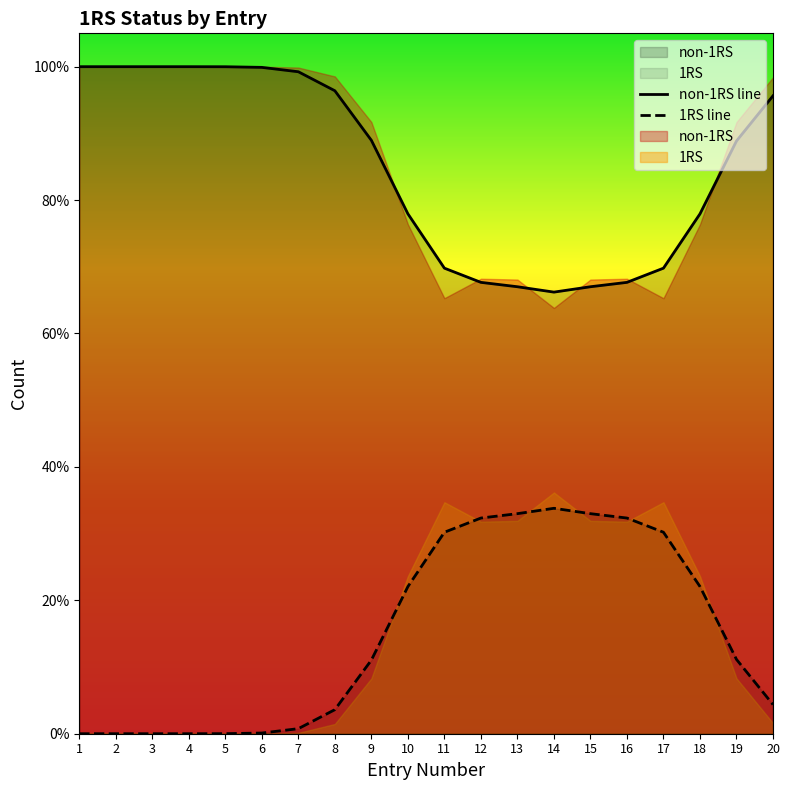

How many interior local valleys does the non-1RS series have?

3